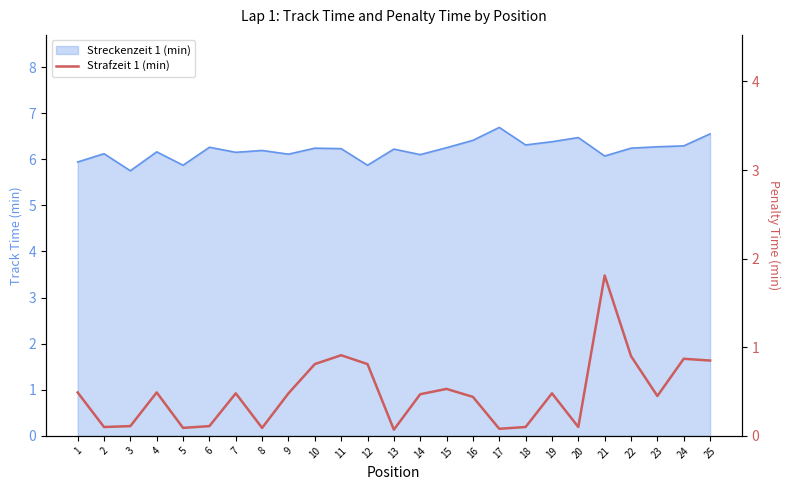

The value at 21 is 2.9. True or false?

False